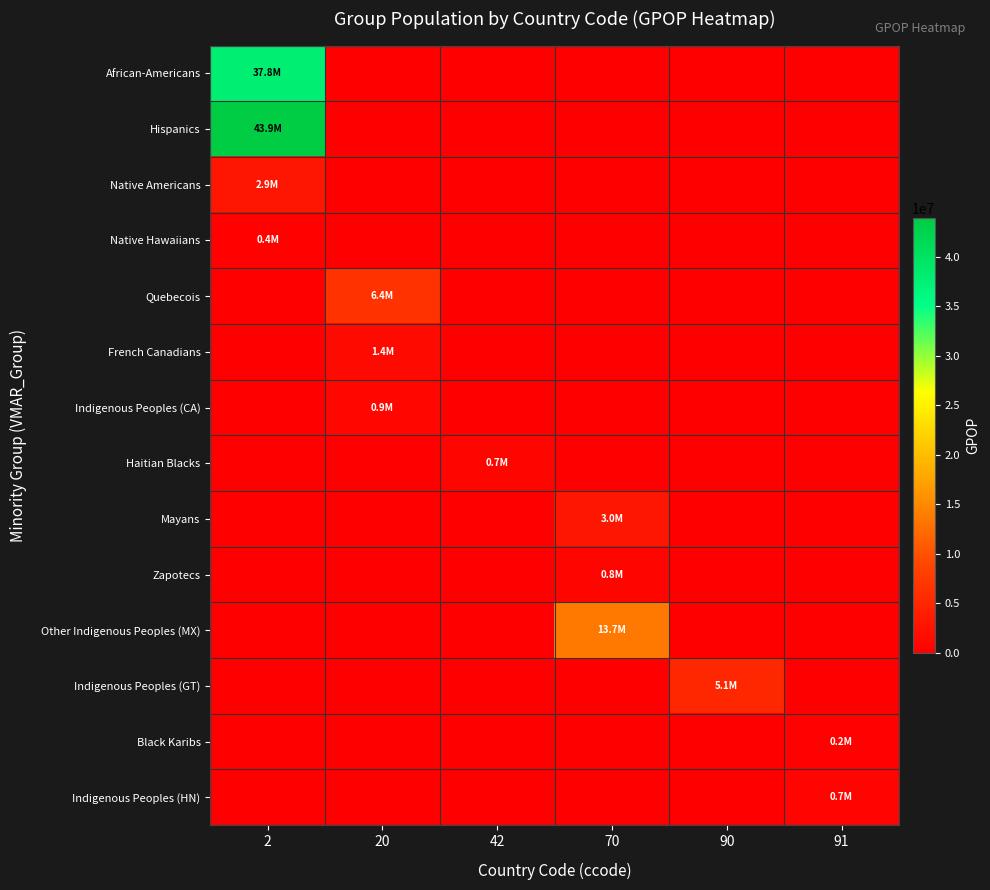

Reading right to left, what are all the values shown in this chart?

African-Americans: 91=0	90=0	70=0	42=0	20=0	2=37771928
Hispanics: 91=0	90=0	70=0	42=0	20=0	2=43920846
Native Americans: 91=0	90=0	70=0	42=0	20=0	2=2928056
Native Hawaiians: 91=0	90=0	70=0	42=0	20=0	2=409928
Quebecois: 91=0	90=0	70=0	42=0	20=6407672	2=0
French Canadians: 91=0	90=0	70=0	42=0	20=1413930	2=0
Indigenous Peoples (CA): 91=0	90=0	70=0	42=0	20=867639	2=0
Haitian Blacks: 91=0	90=0	70=0	42=716098	20=0	2=0
Mayans: 91=0	90=0	70=3022836	42=0	20=0	2=0
Zapotecs: 91=0	90=0	70=808189	42=0	20=0	2=0
Other Indigenous Peoples (MX): 91=0	90=0	70=13676235	42=0	20=0	2=0
Indigenous Peoples (GT): 91=0	90=5134194	70=0	42=0	20=0	2=0
Black Karibs: 91=206020	90=0	70=0	42=0	20=0	2=0
Indigenous Peoples (HN): 91=683229	90=0	70=0	42=0	20=0	2=0